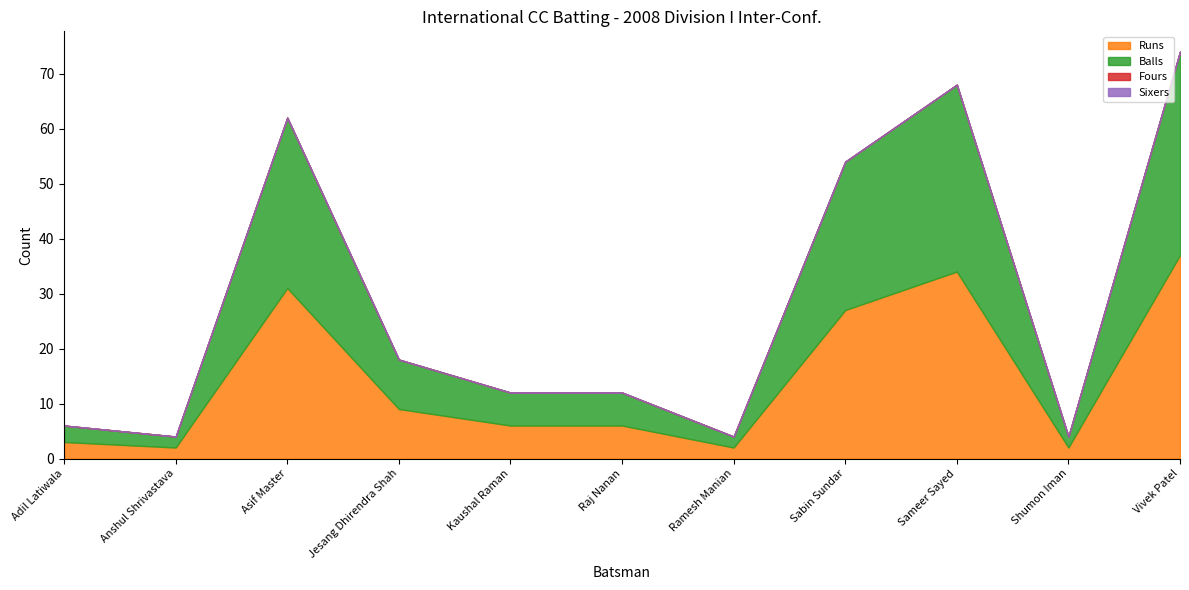

Is the value of Runs at Raj Nanan greater than the value of Balls at Jesang Dhirendra Shah?

No